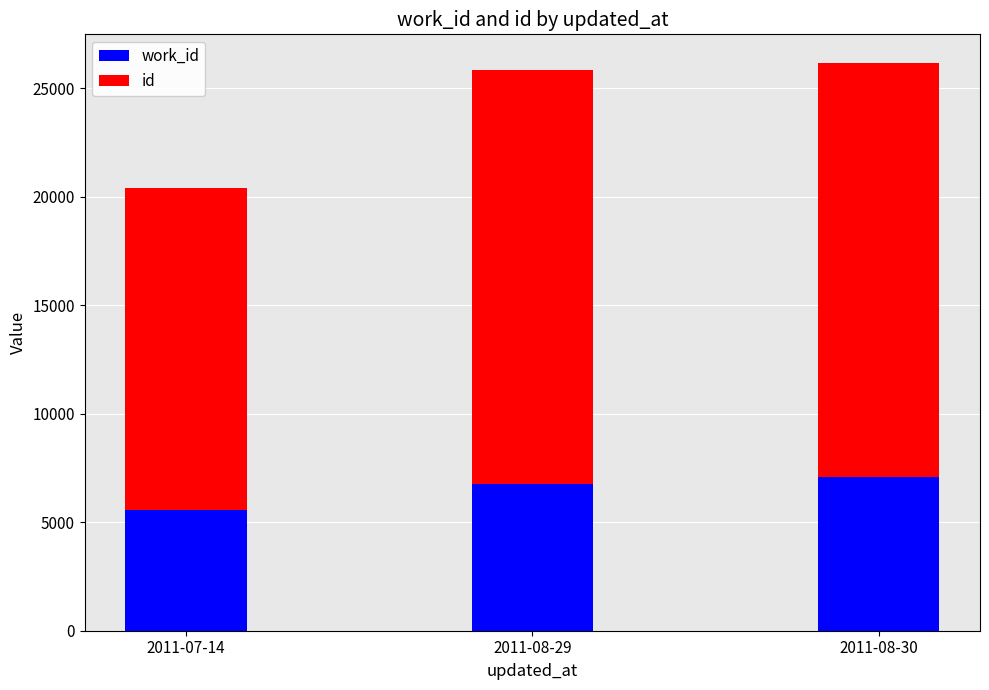

What is the total value across all series at 2011-07-14?

20428